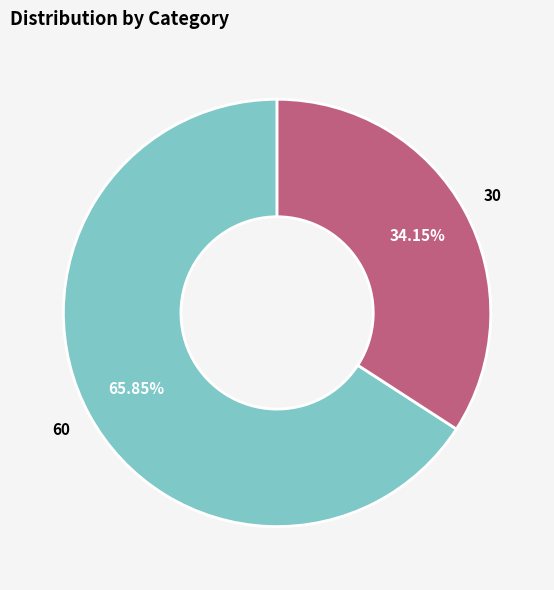

What percentage is the 30 slice, to the nearest percent?

34%